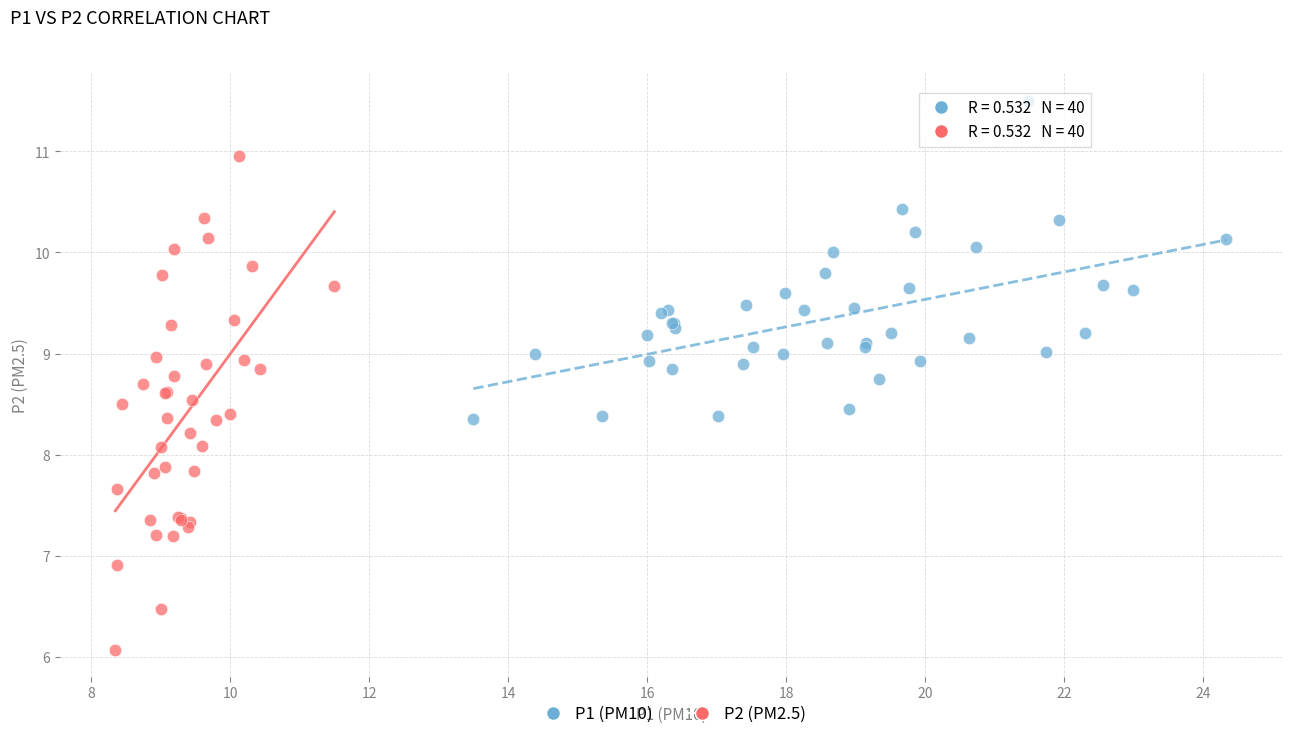

Which series has the widest spread of Y values?

P2 (PM2.5)